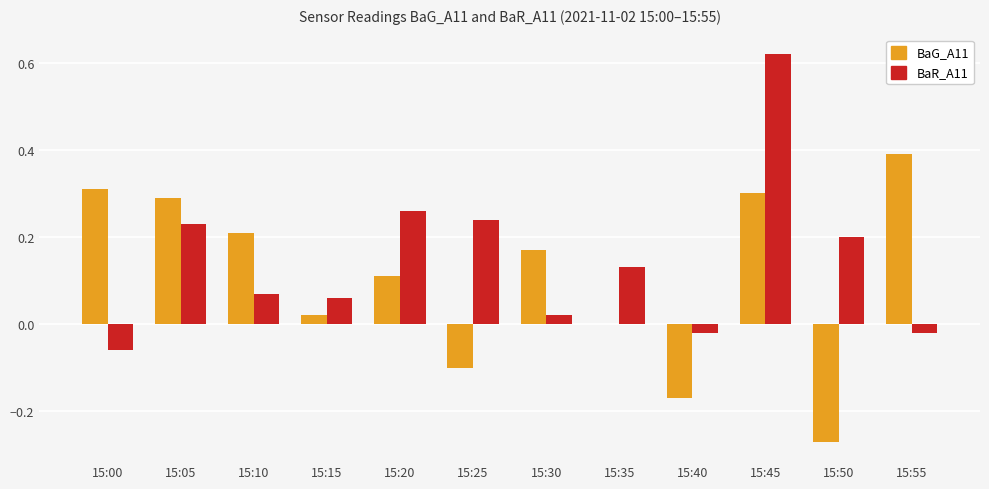

Where is BaG_A11 nearest to the value 0?

15:35